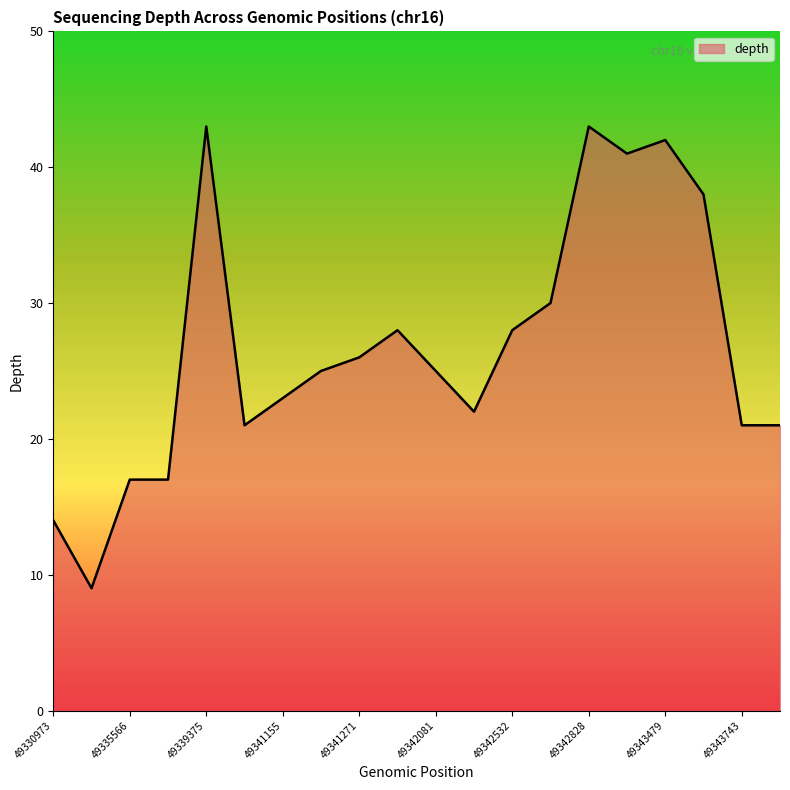

What is the minimum value shown in the chart?

9